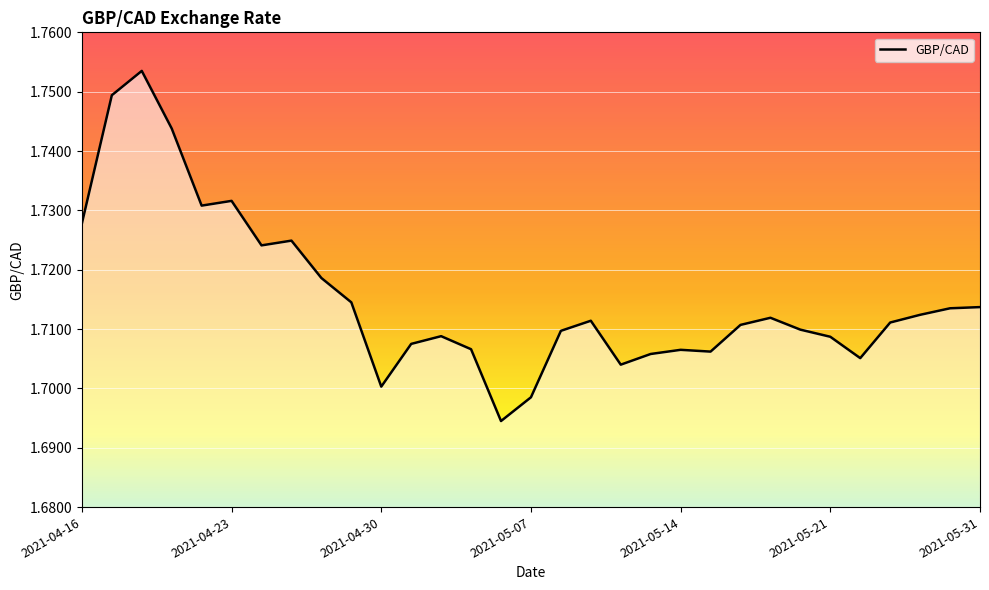

Does the chart display data point markers on the line(s)?

No